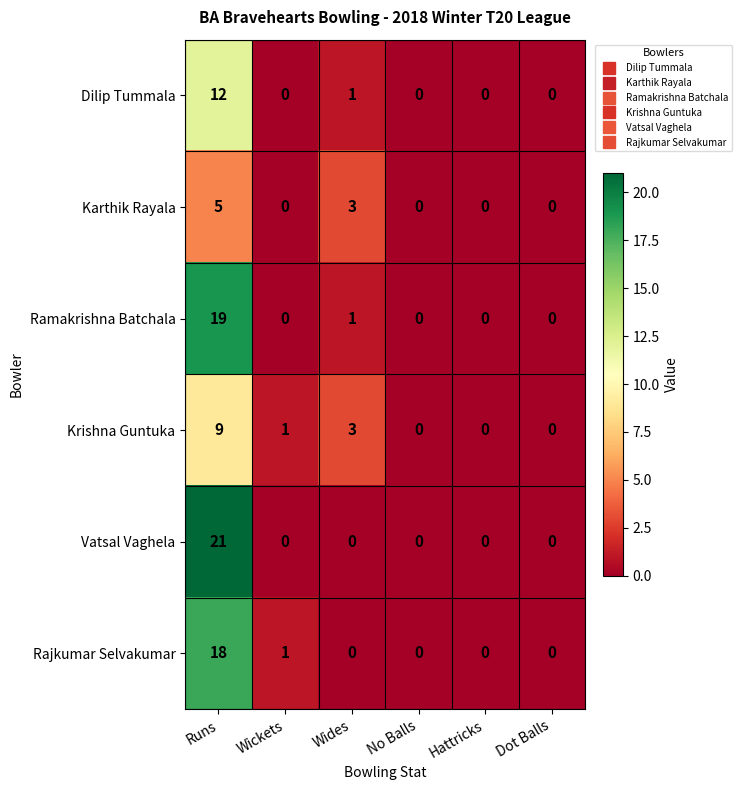

At which label is Karthik Rayala closest to 2?

Wides